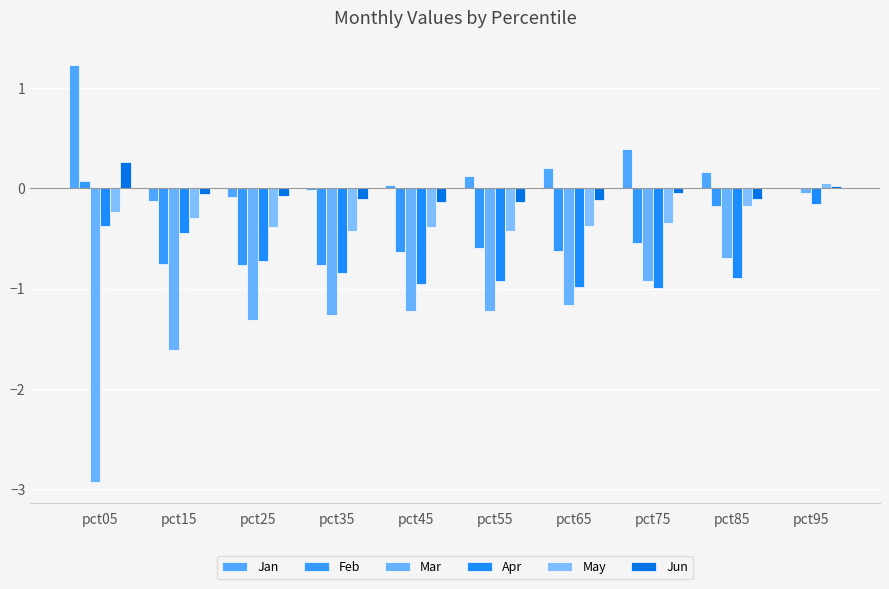

How many groups of bars are there?

10